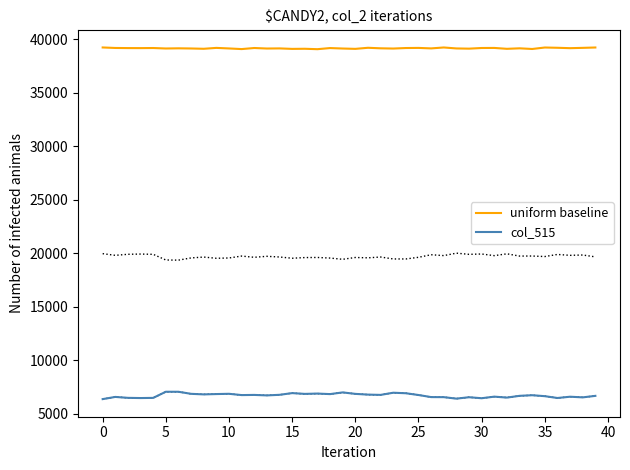

How many interior local peaks does the uniform baseline series have?

13